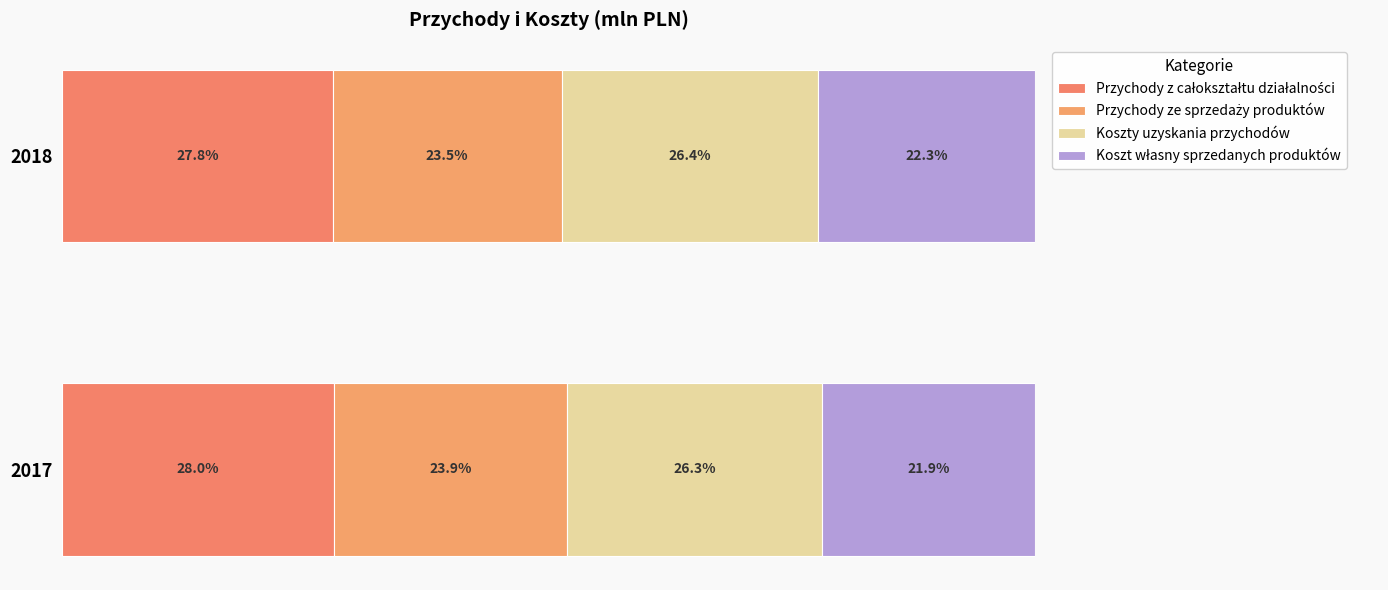

What are all the series names shown in the legend?

Przychody z całokształtu działalności, Przychody ze sprzedaży produktów, Koszty uzyskania przychodów, Koszt własny sprzedanych produktów